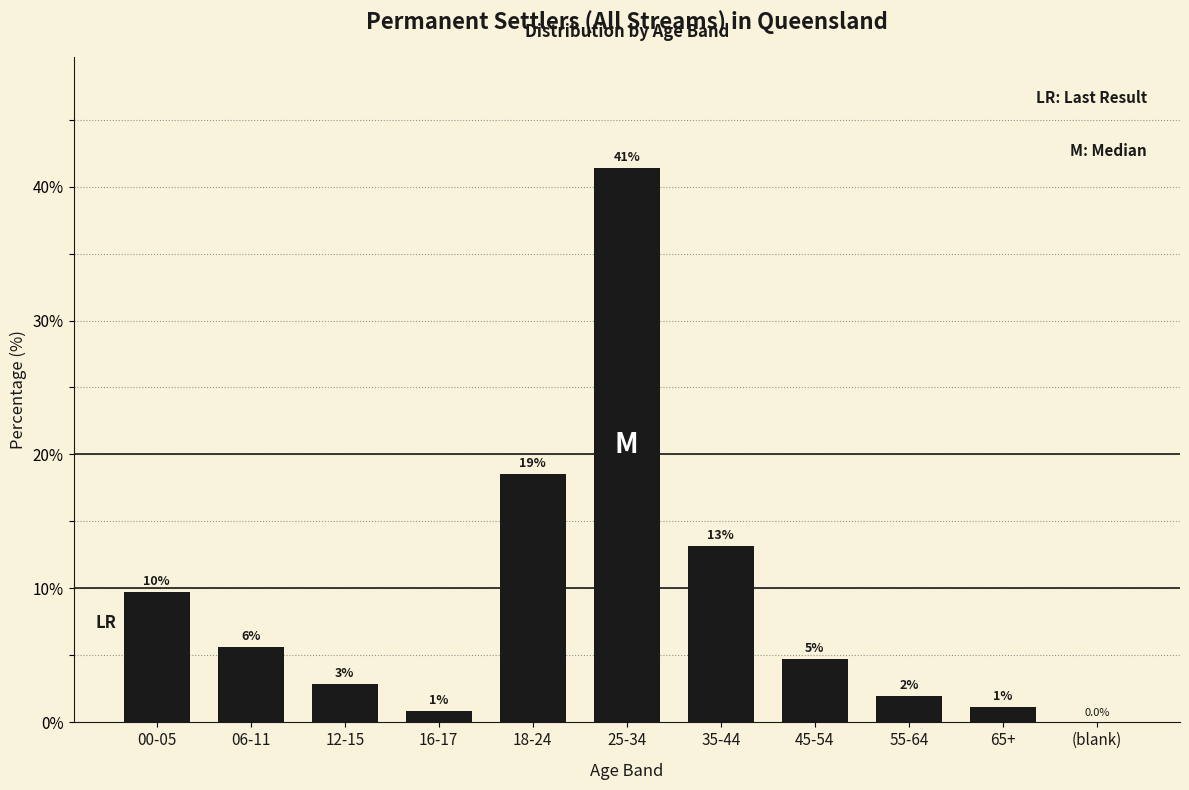

Are the bars horizontal?

No